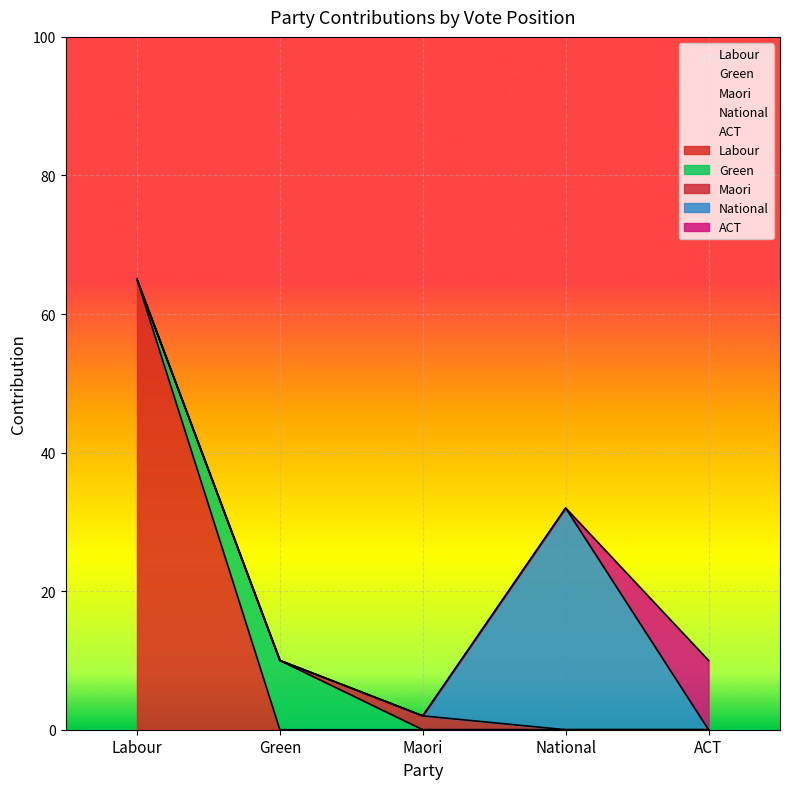

Reading right to left, extract all data points from this chart.

Labour: 10	32	2	10	65
contribution: 0	32	2	10	65